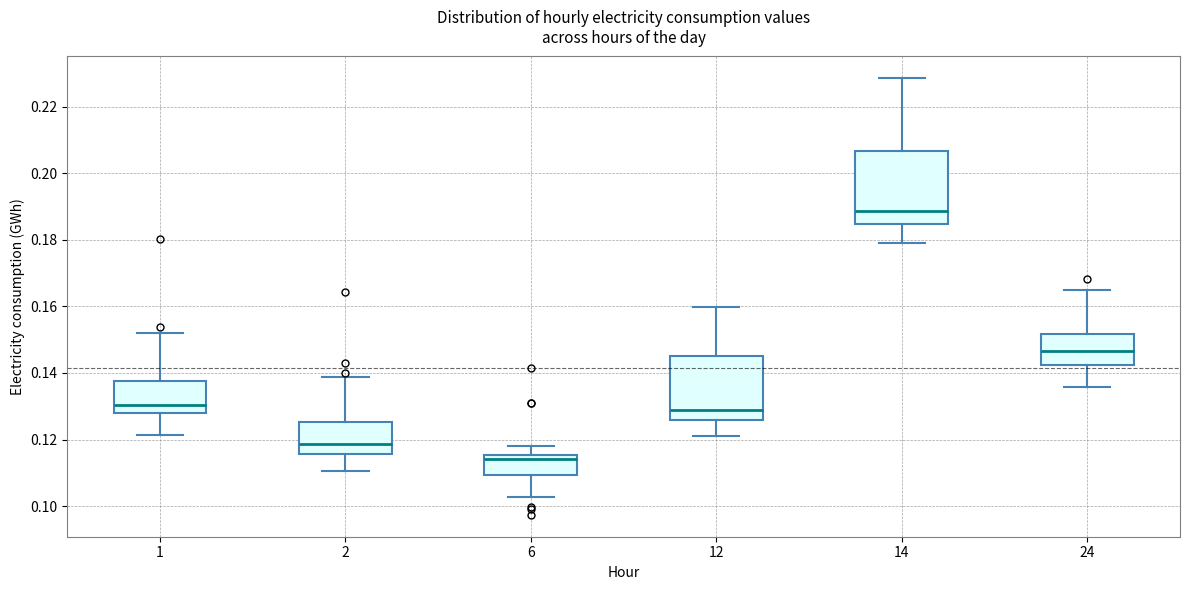

Which box has the lowest median line?

6